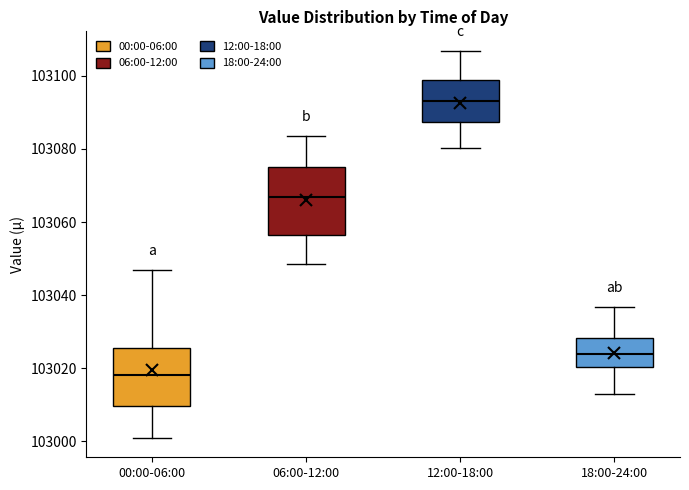

Reading left to right, transcribe this box plot: for each box, give where its median line is, the range the box spans, and where its two whiskers end, as read against the y-axis. The values are not printed on the chart, so give them approximately, as read against the axis.

00:00-06:00: median 103018, box 103010 to 103026, whiskers 103000 to 103046
06:00-12:00: median 103066, box 103056 to 103076, whiskers 103048 to 103084
12:00-18:00: median 103094, box 103088 to 103098, whiskers 103080 to 103106
18:00-24:00: median 103024, box 103020 to 103028, whiskers 103012 to 103036